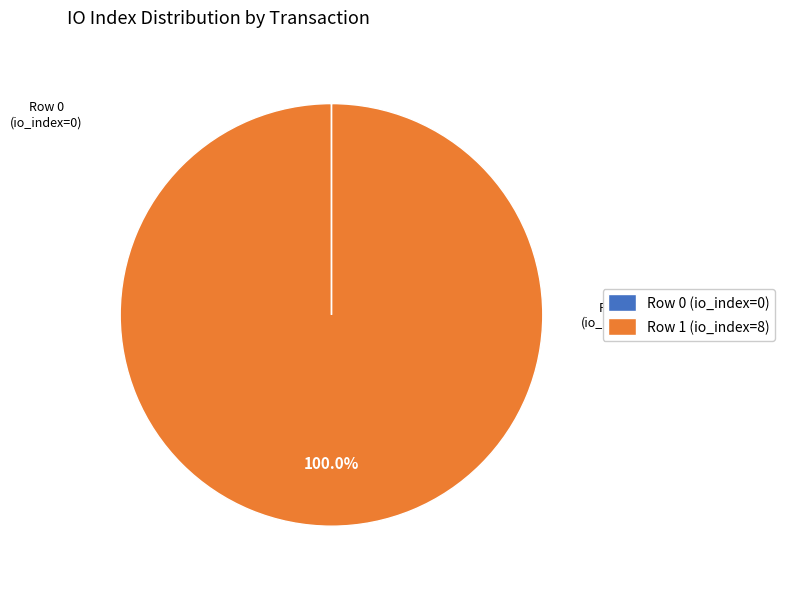

What is the majority slice?

Row 1 (io_index=8)